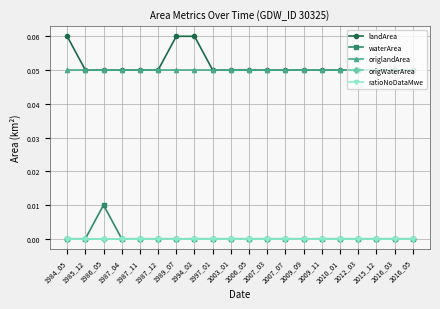

Reading right to left, what are all the values shown in this chart?

landArea: 2016_05=0.1	2016_03=0.1	2015_12=0.1	2012_03=0.1	2010_01=0.1	2009_11=0.1	2009_09=0.1	2007_07=0.1	2007_03=0.1	2006_05=0.1	2003_01=0.1	1997_01=0.1	1994_02=0.1	1989_07=0.1	1987_12=0.1	1987_11=0.1	1987_04=0.1	1986_05=0.1	1985_12=0.1	1984_05=0.1
waterArea: 2016_05=0.0	2016_03=0.0	2015_12=0.0	2012_03=0.0	2010_01=0.0	2009_11=0.0	2009_09=0.0	2007_07=0.0	2007_03=0.0	2006_05=0.0	2003_01=0.0	1997_01=0.0	1994_02=0.0	1989_07=0.0	1987_12=0.0	1987_11=0.0	1987_04=0.0	1986_05=0.0	1985_12=0.0	1984_05=0.0
origlandArea: 2016_05=0.1	2016_03=0.1	2015_12=0.1	2012_03=0.1	2010_01=0.1	2009_11=0.1	2009_09=0.1	2007_07=0.1	2007_03=0.1	2006_05=0.1	2003_01=0.1	1997_01=0.1	1994_02=0.1	1989_07=0.1	1987_12=0.1	1987_11=0.1	1987_04=0.1	1986_05=0.1	1985_12=0.1	1984_05=0.1
origWaterArea: 2016_05=0.0	2016_03=0.0	2015_12=0.0	2012_03=0.0	2010_01=0.0	2009_11=0.0	2009_09=0.0	2007_07=0.0	2007_03=0.0	2006_05=0.0	2003_01=0.0	1997_01=0.0	1994_02=0.0	1989_07=0.0	1987_12=0.0	1987_11=0.0	1987_04=0.0	1986_05=0.0	1985_12=0.0	1984_05=0.0
ratioNoDataMwe: 2016_05=0.0	2016_03=0.0	2015_12=0.0	2012_03=0.0	2010_01=0.0	2009_11=0.0	2009_09=0.0	2007_07=0.0	2007_03=0.0	2006_05=0.0	2003_01=0.0	1997_01=0.0	1994_02=0.0	1989_07=0.0	1987_12=0.0	1987_11=0.0	1987_04=0.0	1986_05=0.0	1985_12=0.0	1984_05=0.0